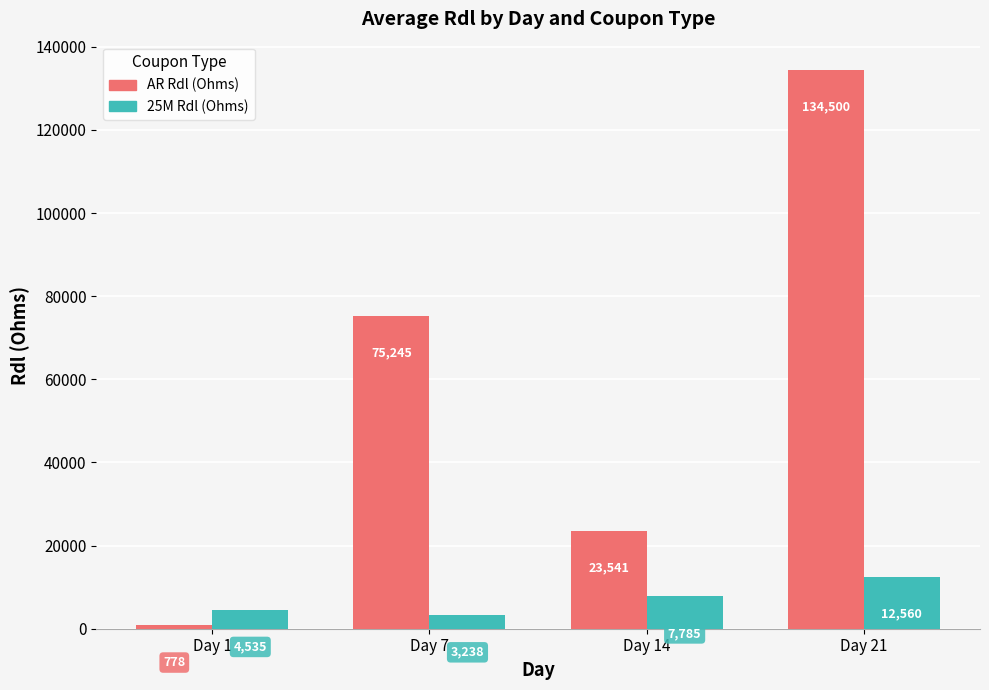

How many data points in AR Rdl (Ohms) are less than 75245?

2